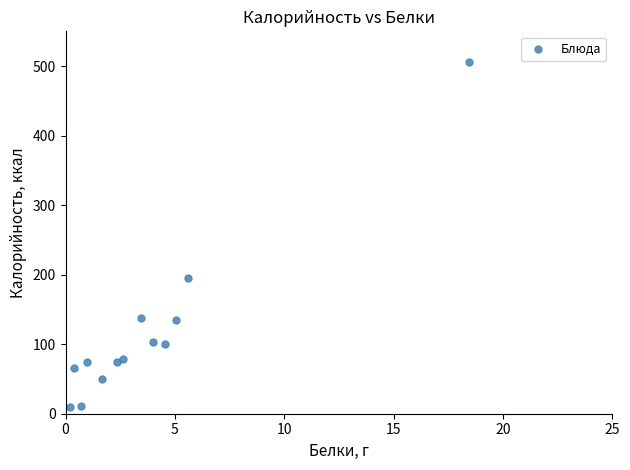

What Y value in the scatter plot is closest to 258?

195.8